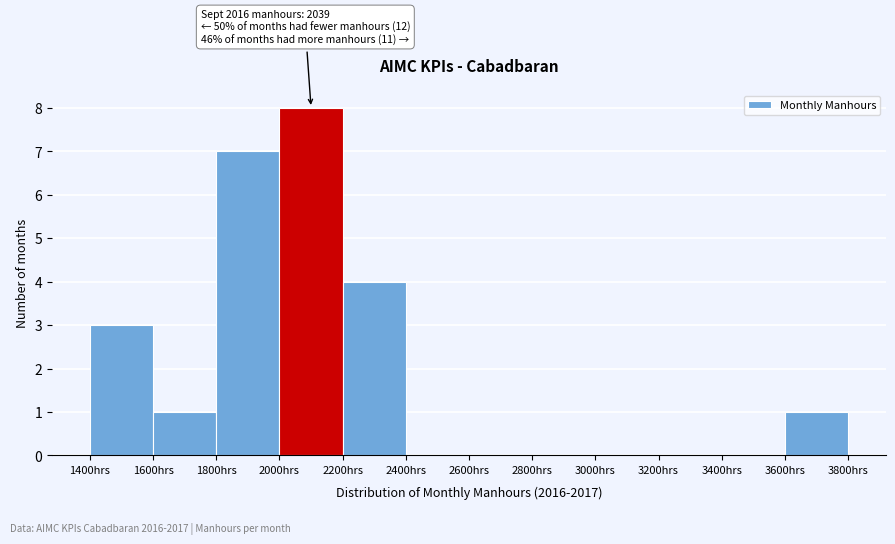

Which range on the x-axis has the tallest bar?

2000 to 2200